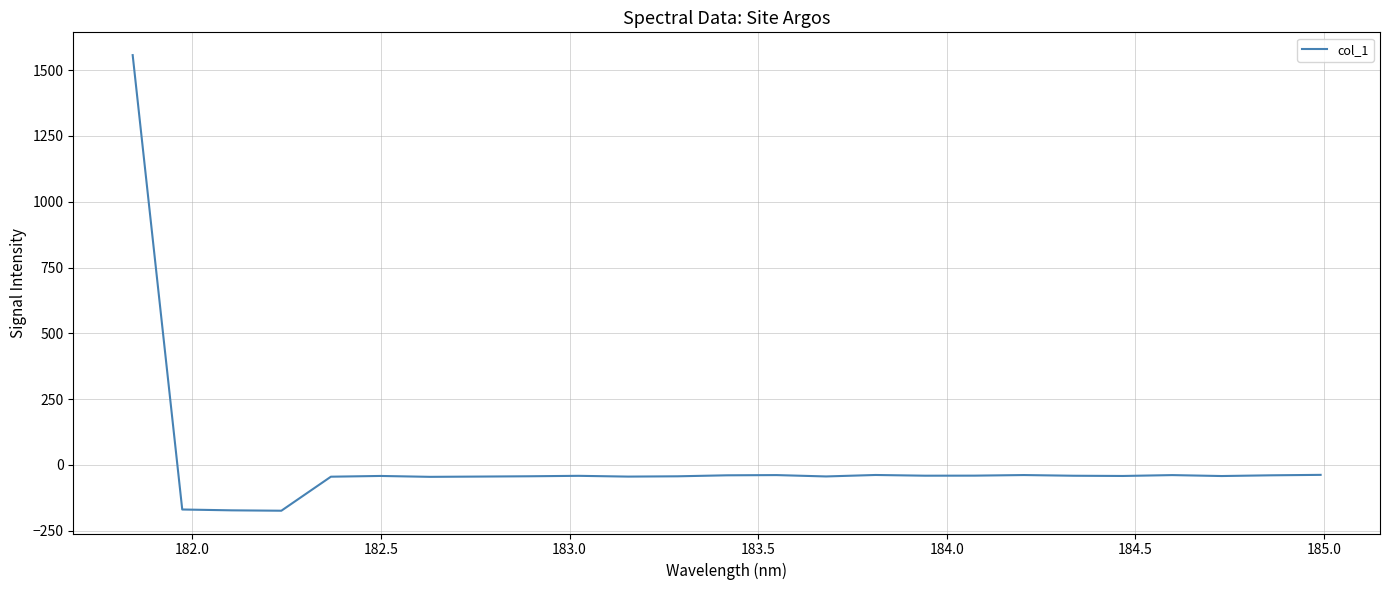

What is the greatest value displayed?

1556.9